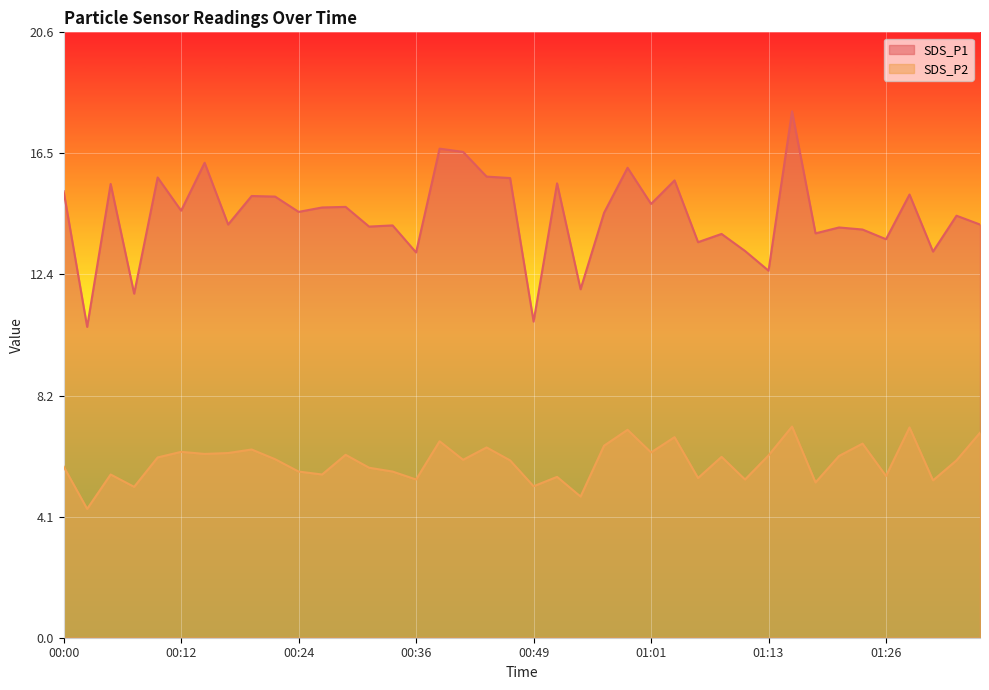

Which series has the largest range (max minus min)?

SDS_P1